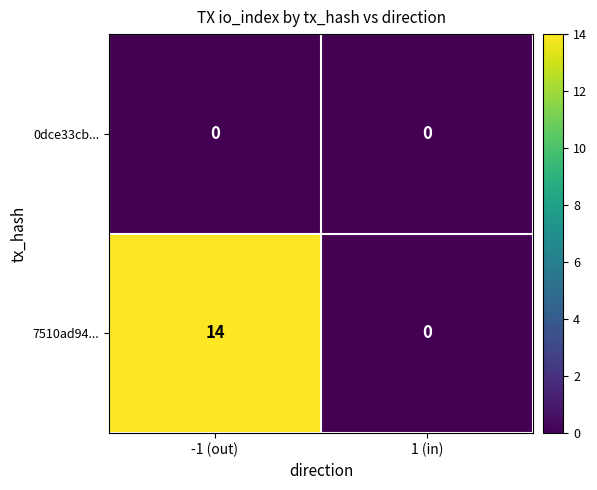

How many distinct data groups are displayed?

2